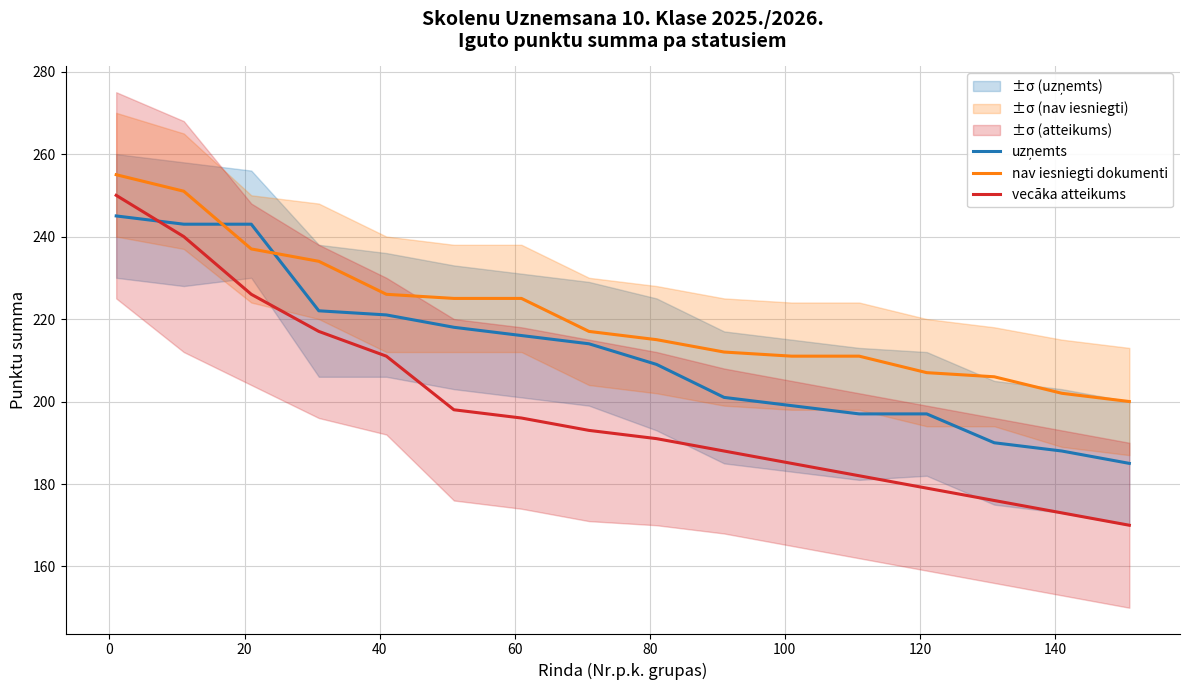

True or false: vecāka atteikums and nav iesniegti dokumenti cross at least once.

False